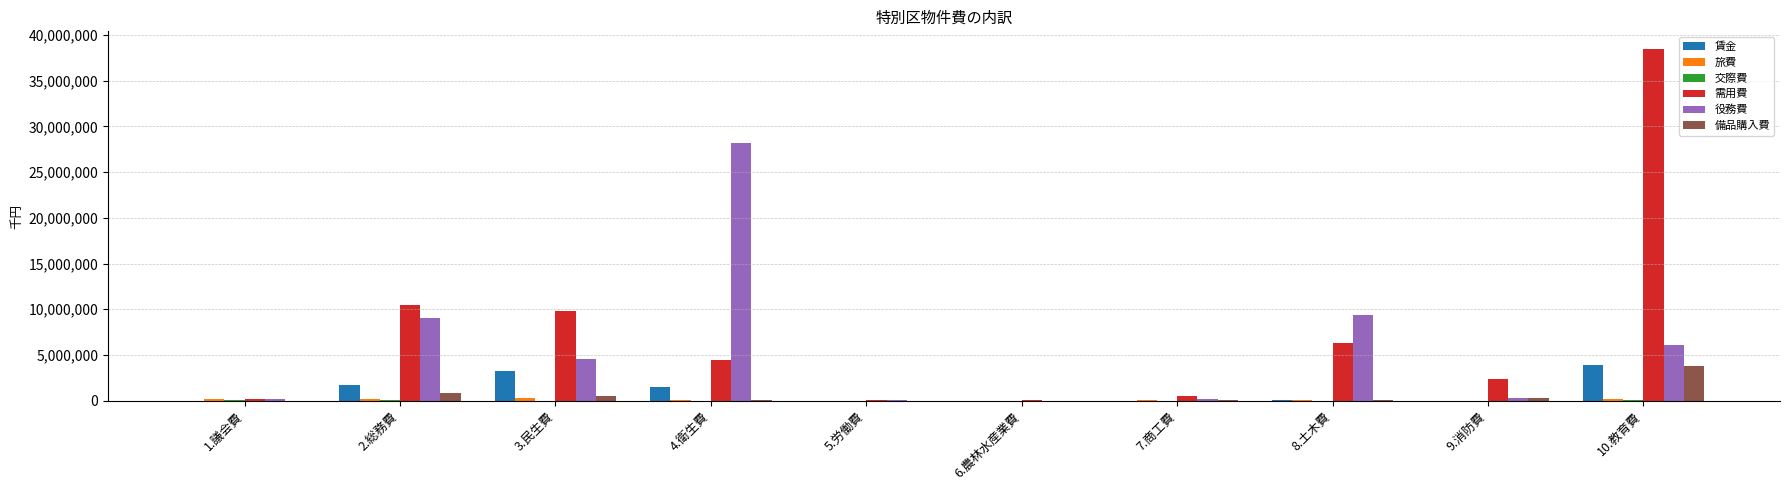

Between 3.民生費 and 7.商工費, which series saw the biggest shift?

需用費